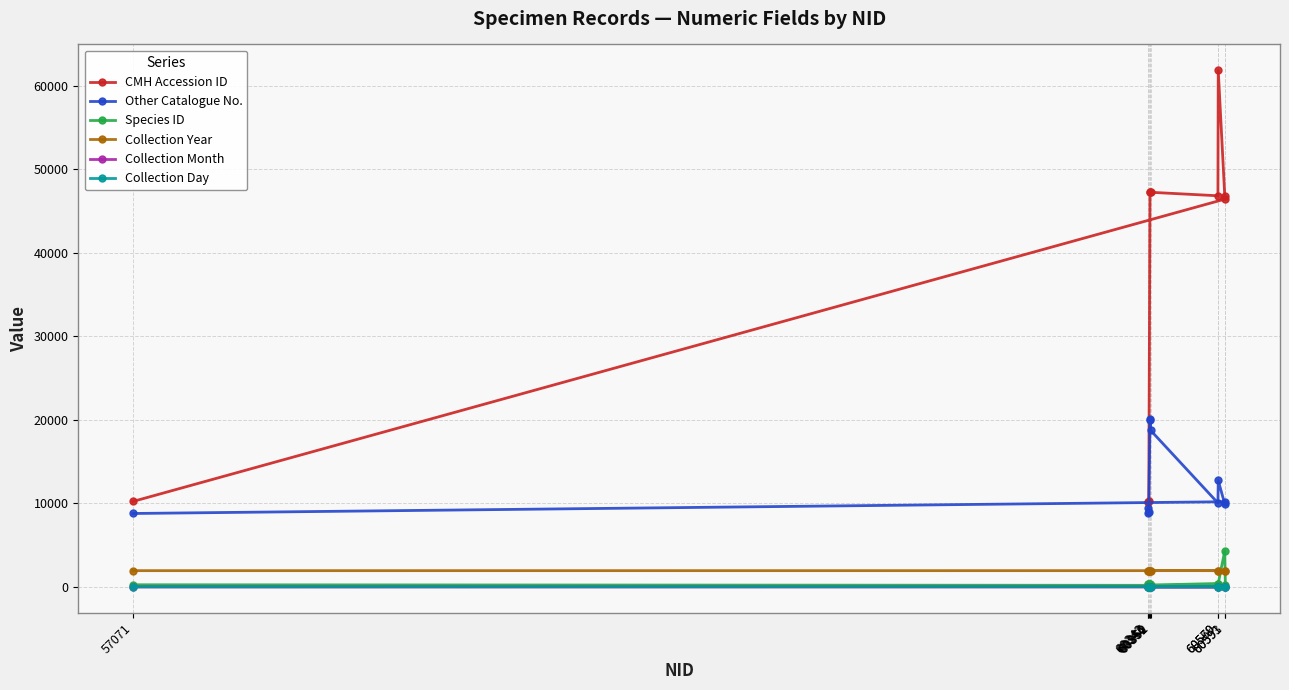

What is the label of the 11th point from the right?

60342